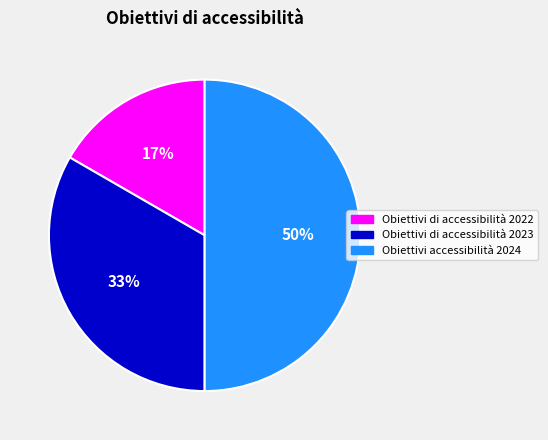

Is it true that Obiettivi di accessibilità 2023 is 33% of the pie?

True